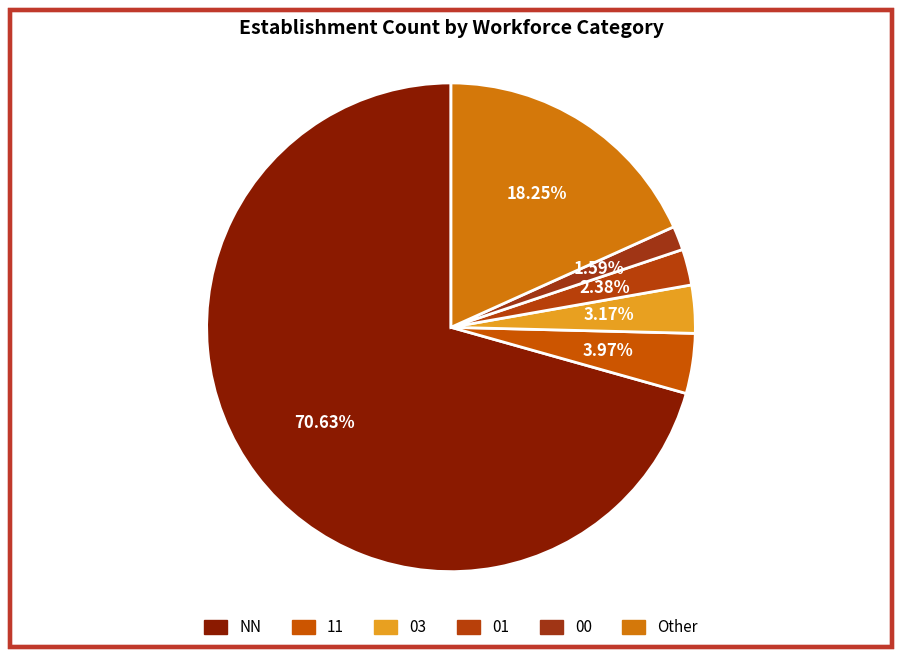

To the nearest percent, what percentage of the pie is 03?

3%